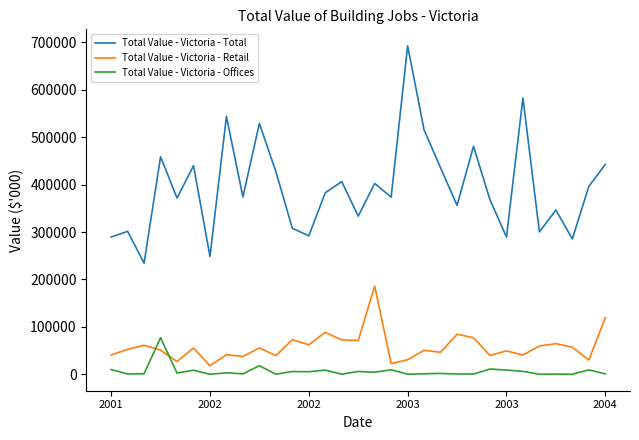

Count the number of data series in this chart.

3